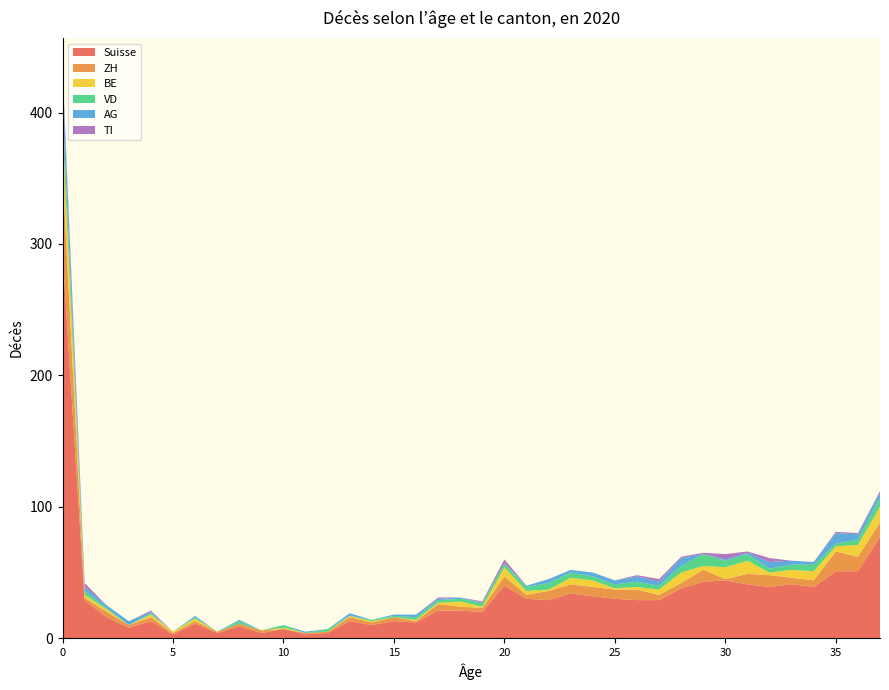

Reading left to right, what are all the values shown in this chart?

Suisse: 0=293	1=29	2=16	3=8	4=13	5=3	6=11	7=4	8=9	9=4	10=7	11=3	12=4	13=13	14=10	15=13	16=12	17=21	18=21	19=20	20=40	21=30	22=29	23=34	24=32	25=30	26=29	27=29	28=38	29=43	30=44	31=41	32=39	33=41	34=39	35=51	36=51	37=77
ZH: 0=62	1=2	2=4	3=2	4=3	5=1	6=2	7=1	8=2	9=2	10=0	11=1	12=1	13=3	14=2	15=3	16=1	17=5	18=3	19=3	20=7	21=3	22=7	23=7	24=7	25=7	26=8	27=4	28=4	29=9	30=1	31=8	32=9	33=5	34=5	35=15	36=11	37=11
BE: 0=34	1=2	2=2	3=0	4=2	5=1	6=2	7=0	8=0	9=0	10=1	11=0	12=0	13=1	14=1	15=0	16=1	17=1	18=4	19=1	20=7	21=3	22=1	23=5	24=5	25=1	26=2	27=4	28=8	29=3	30=9	31=10	32=2	33=6	34=7	35=4	36=9	37=12
VD: 0=17	1=3	2=1	3=0	4=1	5=0	6=1	7=0	8=2	9=0	10=2	11=0	12=2	13=0	14=1	15=1	16=2	17=2	18=2	19=3	20=3	21=3	22=5	23=4	24=3	25=3	26=4	27=3	28=5	29=9	30=5	31=5	32=3	33=4	34=5	35=2	36=4	37=7
AG: 0=22	1=3	2=2	3=3	4=1	5=0	6=1	7=0	8=1	9=0	10=0	11=1	12=0	13=2	14=0	15=1	16=2	17=1	18=1	19=0	20=0	21=1	22=3	23=2	24=3	25=3	26=4	27=3	28=6	29=0	30=1	31=1	32=5	33=3	34=2	35=8	36=4	37=4
TI: 0=7	1=3	2=0	3=0	4=1	5=0	6=0	7=0	8=0	9=0	10=0	11=0	12=0	13=0	14=0	15=0	16=0	17=1	18=0	19=1	20=3	21=0	22=0	23=0	24=0	25=0	26=1	27=2	28=1	29=1	30=4	31=1	32=3	33=0	34=0	35=1	36=1	37=1